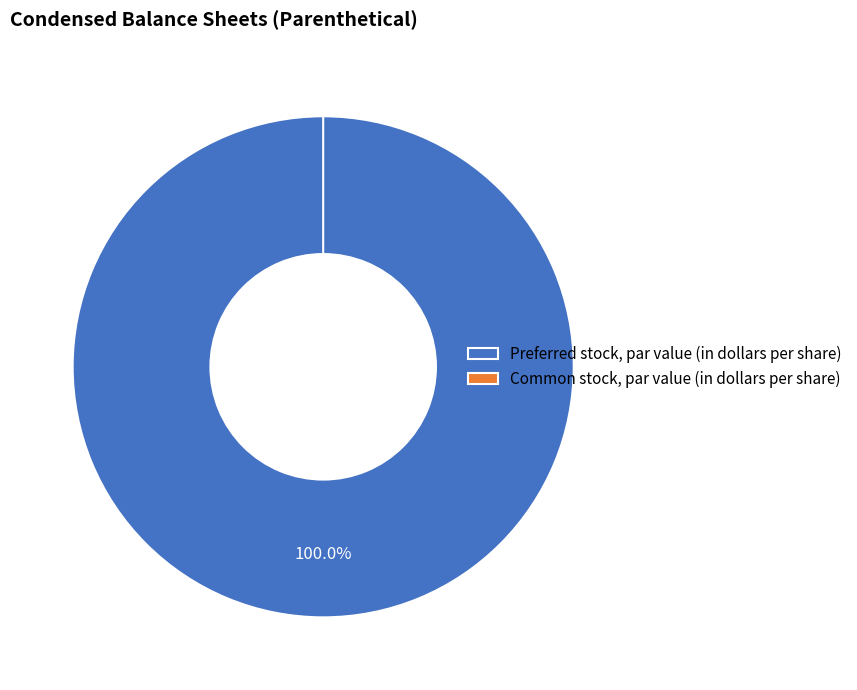

The Common stock, par value (in dollars per share) slice represents 1% of the pie. True or false?

False